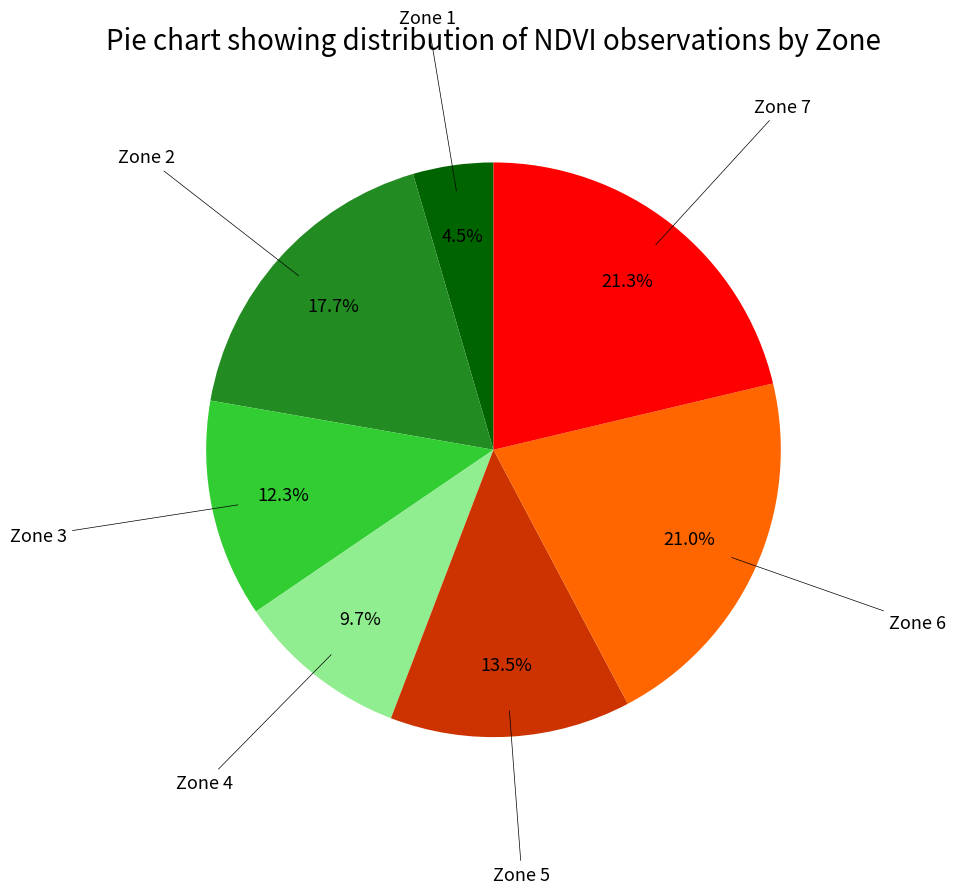

How many segments does this pie chart have?

7